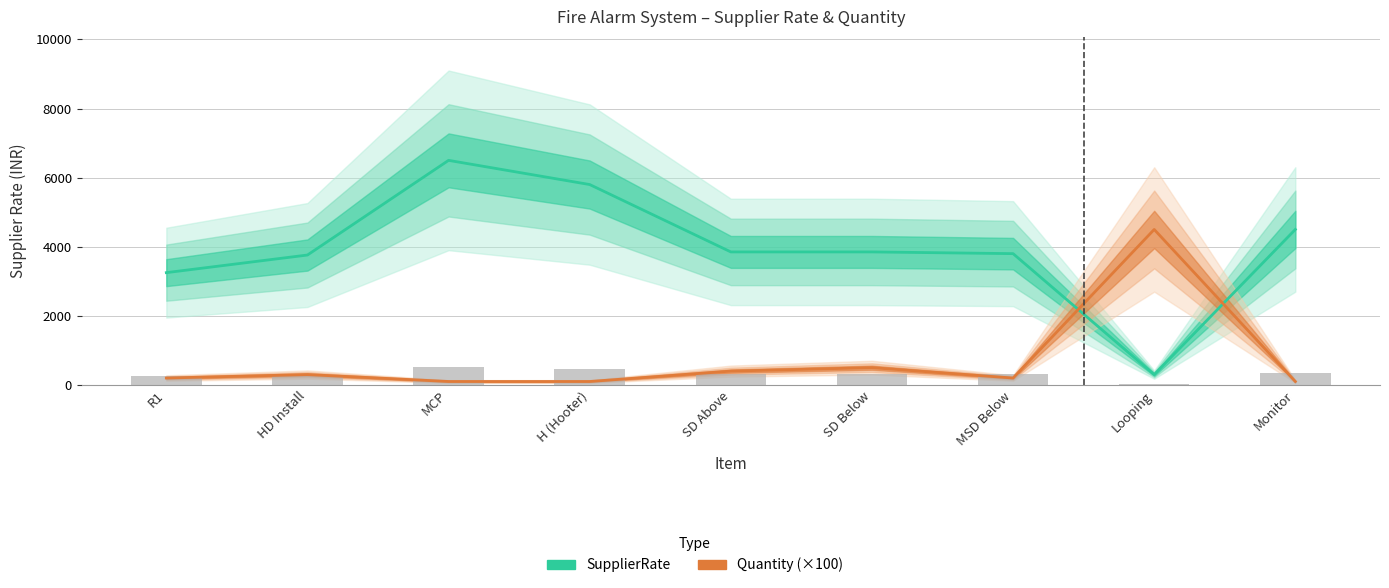

Reading left to right, extract all data points from this chart.

SupplierRate: R1=3250	HD Install=3760	MCP=6500	H (Hooter)=5800	SD Above=3850	SD Below=3850	MSD Below=3800	Looping=300	Monitor=4500
Quantity: R1=200	HD Install=300	MCP=100	H (Hooter)=100	SD Above=400	SD Below=500	MSD Below=200	Looping=4500	Monitor=100